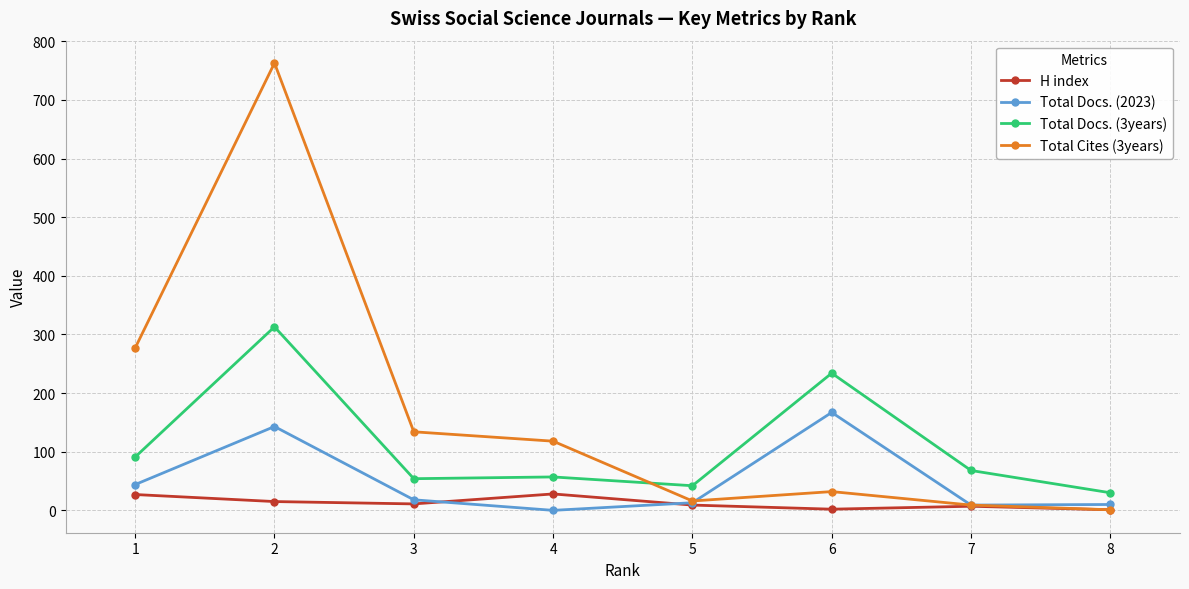

What is the difference between the maximum and second lowest values in the Total Docs. (2023) series?

158